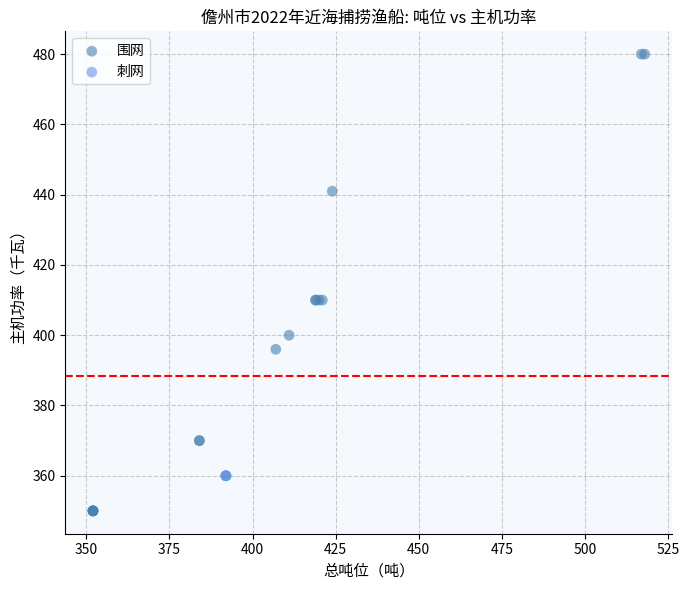

Which series contains the highest Y value?

围网